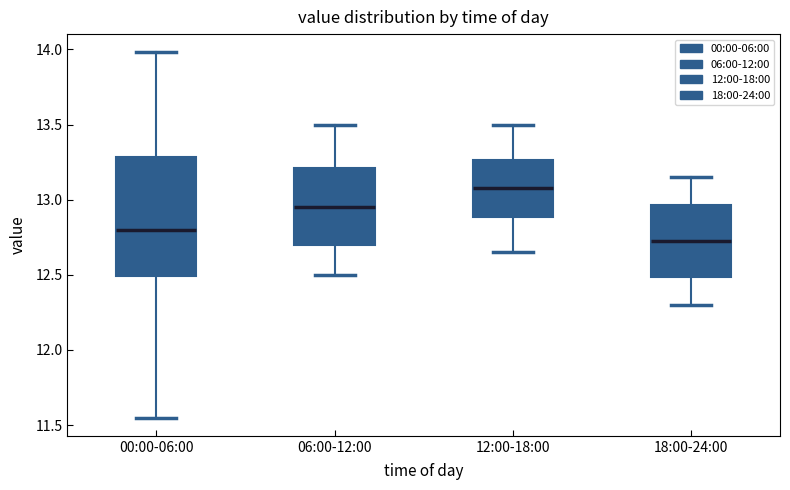

Comparing the boxes themselves (not the whiskers), which one is the tallest?

00:00-06:00